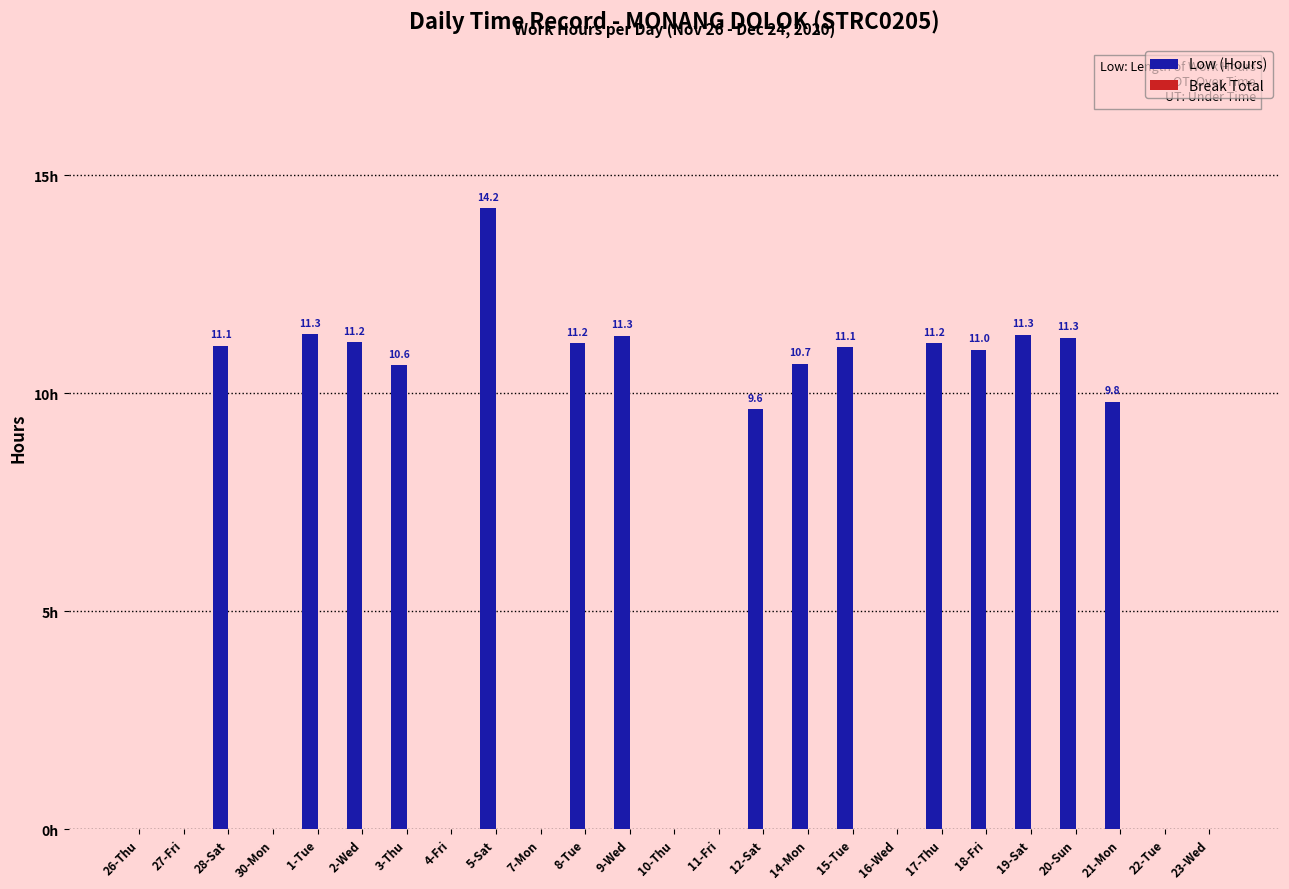

Where does the data first go above 10?

28-Sat